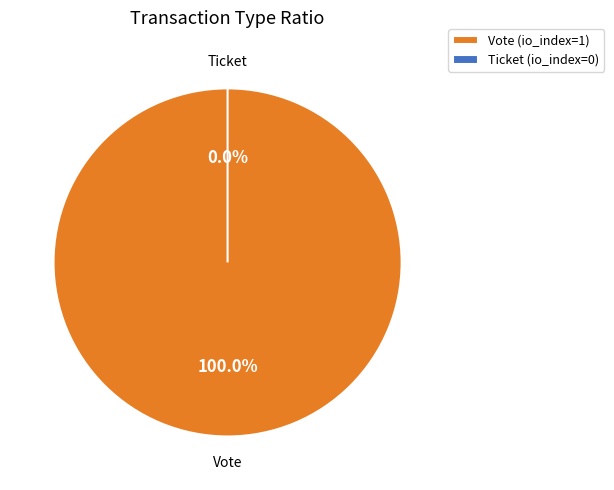

What is the total percentage of Ticket (io_index=0) and Vote (io_index=1)?

100.0%